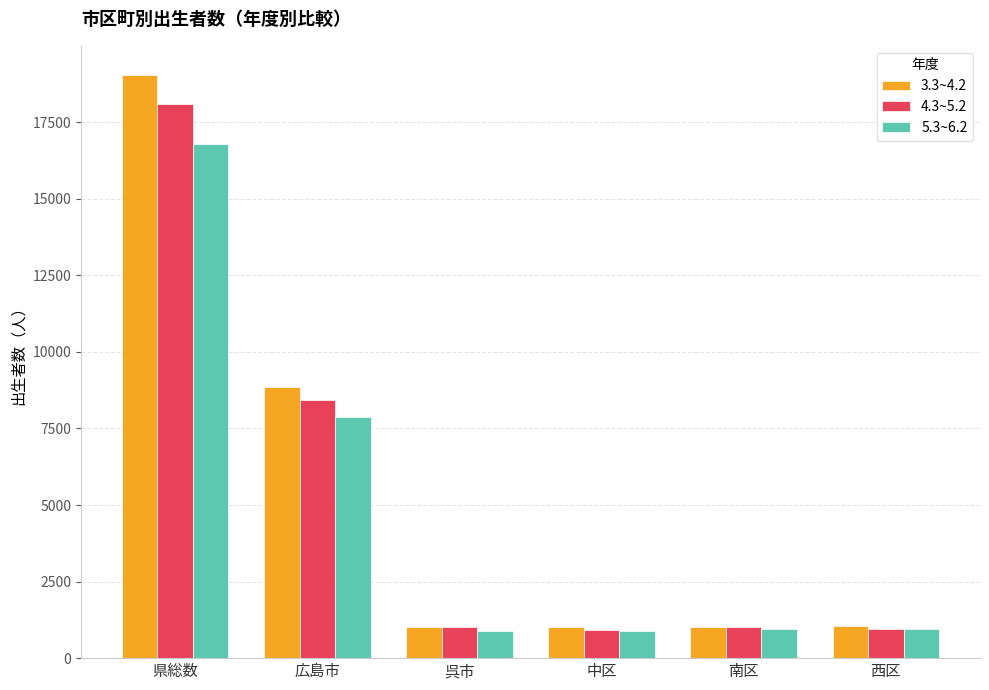

Is it true that 4.3~5.2 equals 18092 at 県総数?

True